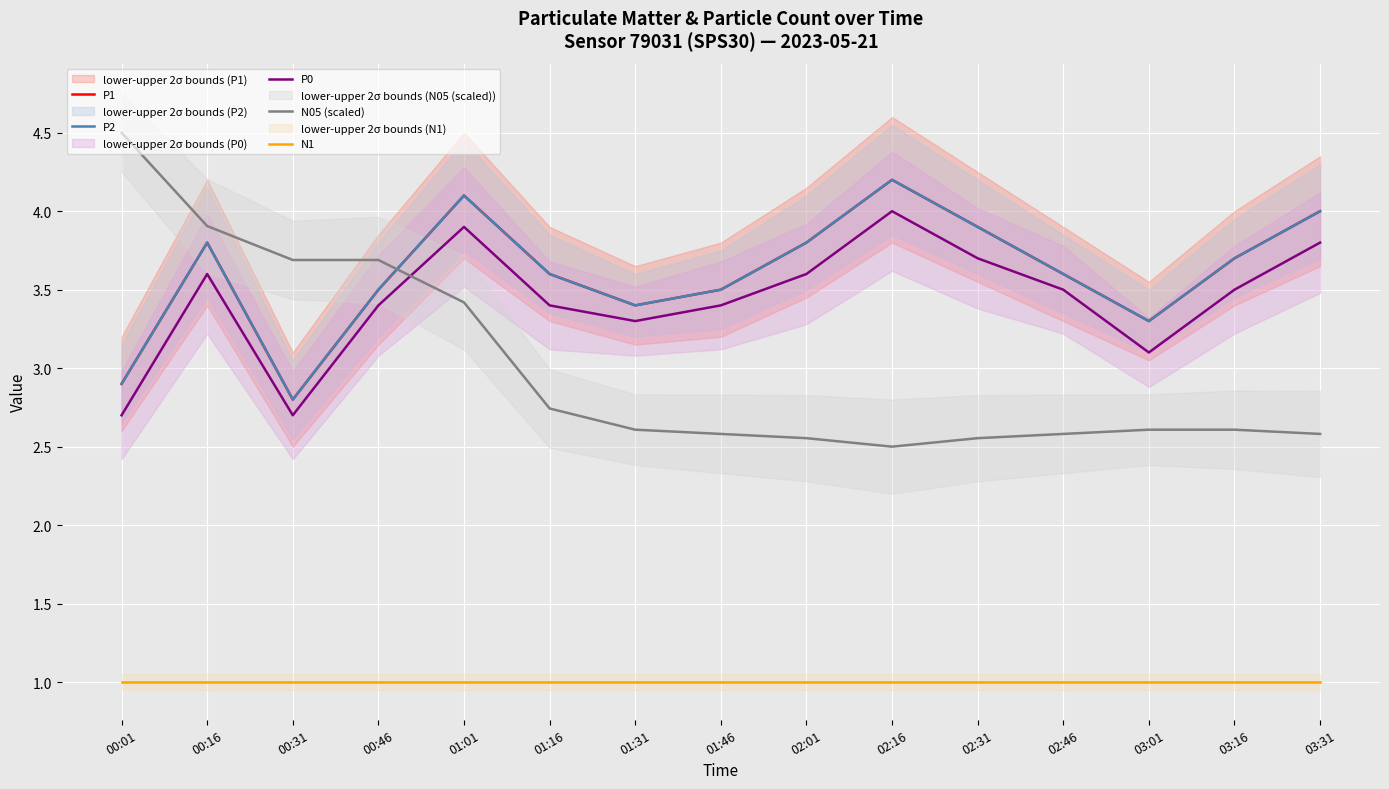

Reading left to right, transcribe all the data shown in this chart.

P1: 00:01=2.9	00:16=3.8	00:31=2.8	00:46=3.5	01:01=4.1	01:16=3.6	01:31=3.4	01:46=3.5	02:01=3.8	02:16=4.2	02:31=3.9	02:46=3.6	03:01=3.3	03:16=3.7	03:31=4.0
P2: 00:01=2.9	00:16=3.8	00:31=2.8	00:46=3.5	01:01=4.1	01:16=3.6	01:31=3.4	01:46=3.5	02:01=3.8	02:16=4.2	02:31=3.9	02:46=3.6	03:01=3.3	03:16=3.7	03:31=4.0
P0: 00:01=2.7	00:16=3.6	00:31=2.7	00:46=3.4	01:01=3.9	01:16=3.4	01:31=3.3	01:46=3.4	02:01=3.6	02:16=4.0	02:31=3.7	02:46=3.5	03:01=3.1	03:16=3.5	03:31=3.8
N05 (scaled): 00:01=4.5	00:16=3.9	00:31=3.7	00:46=3.7	01:01=3.4	01:16=2.7	01:31=2.6	01:46=2.6	02:01=2.6	02:16=2.5	02:31=2.6	02:46=2.6	03:01=2.6	03:16=2.6	03:31=2.6
N1: 00:01=1.0	00:16=1.0	00:31=1.0	00:46=1.0	01:01=1.0	01:16=1.0	01:31=1.0	01:46=1.0	02:01=1.0	02:16=1.0	02:31=1.0	02:46=1.0	03:01=1.0	03:16=1.0	03:31=1.0